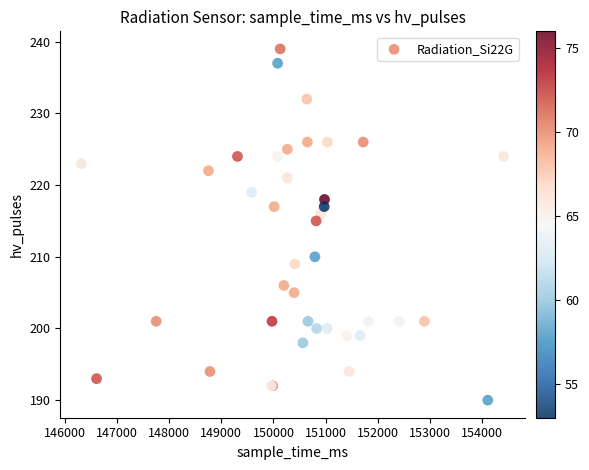

What Y value in the scatter plot is closest to 214?

215